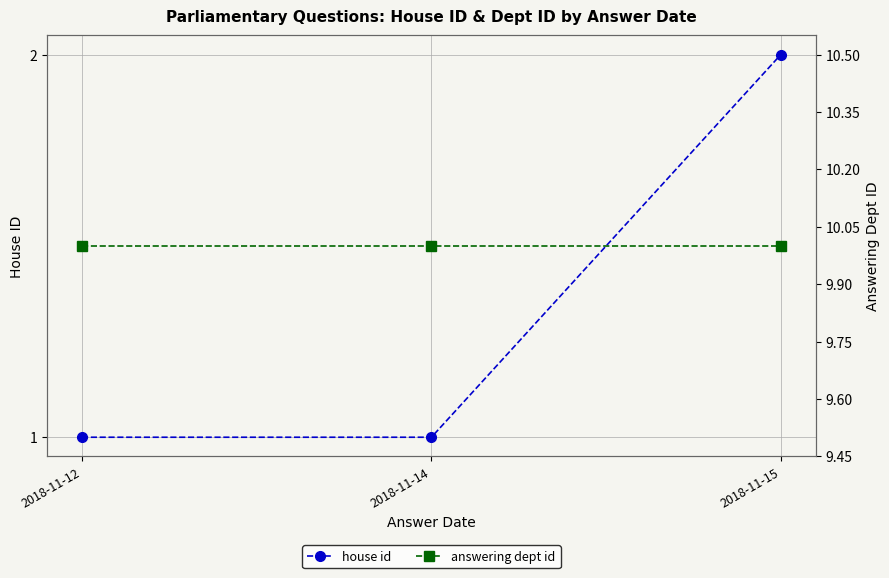

What are all the series names shown in the legend?

house id, answering dept id